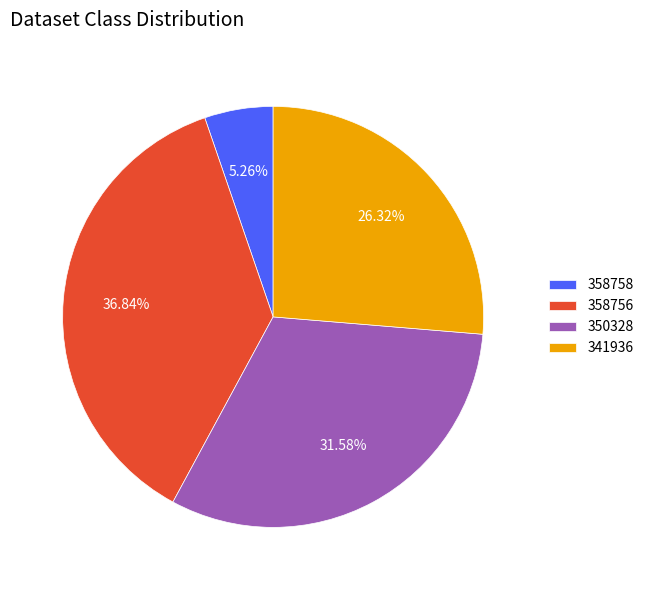

Does 350328 represent more than half of the total?

No